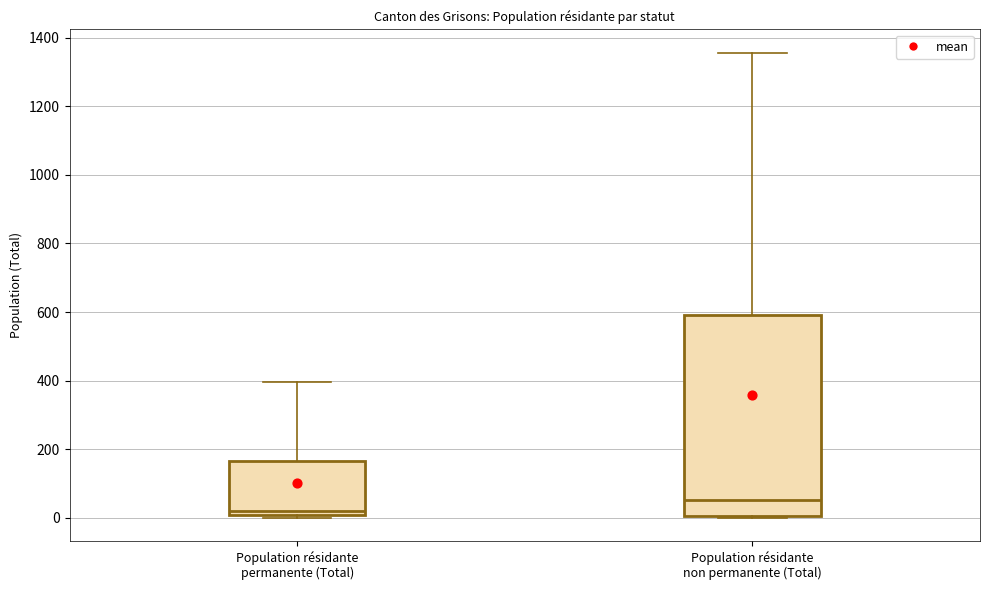

Where does the median line of the box for Population résidante permanente (Total) sit on the y-axis? The values are not printed on the chart, so give them approximately, as read against the axis.

20